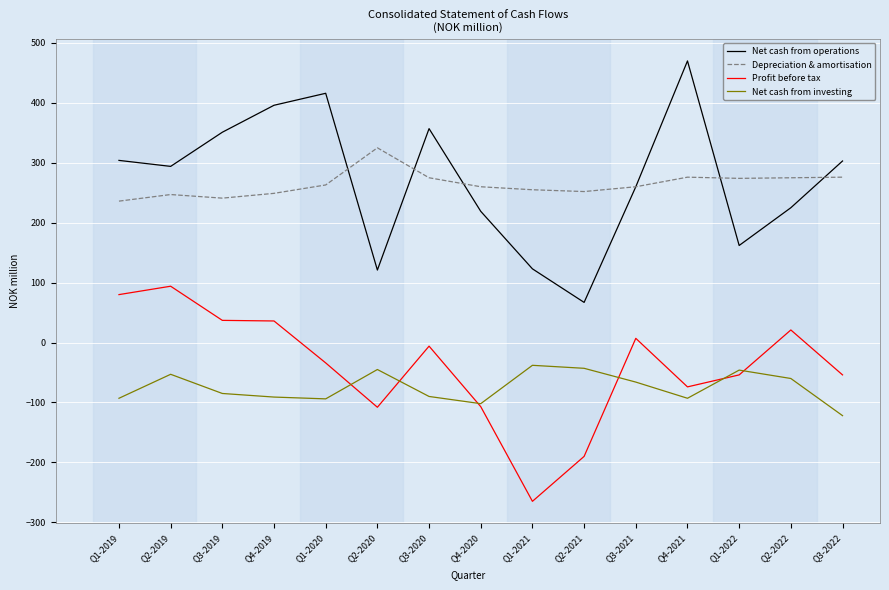

What position from the right is Q1-2019?

15